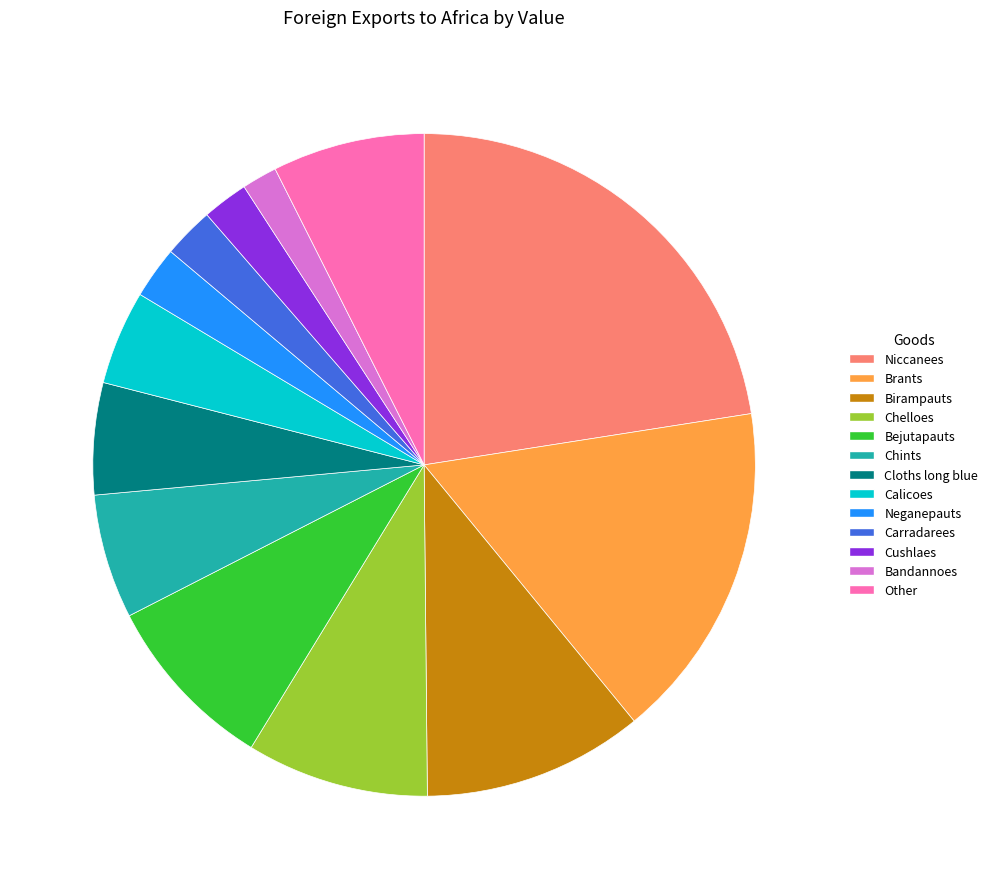

What is the smallest slice in the pie chart?

Bandannoes